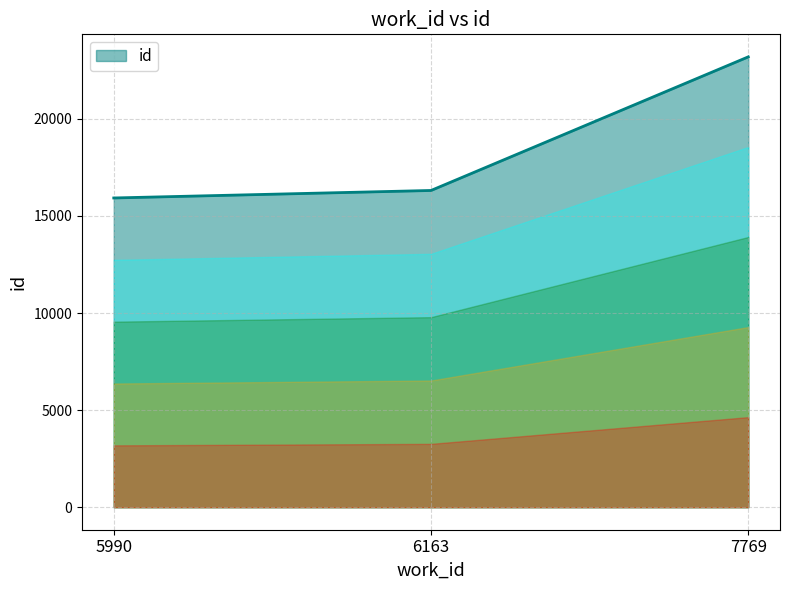

Approximately how many times larger is the value at 5990 compared to 7769?

0.7